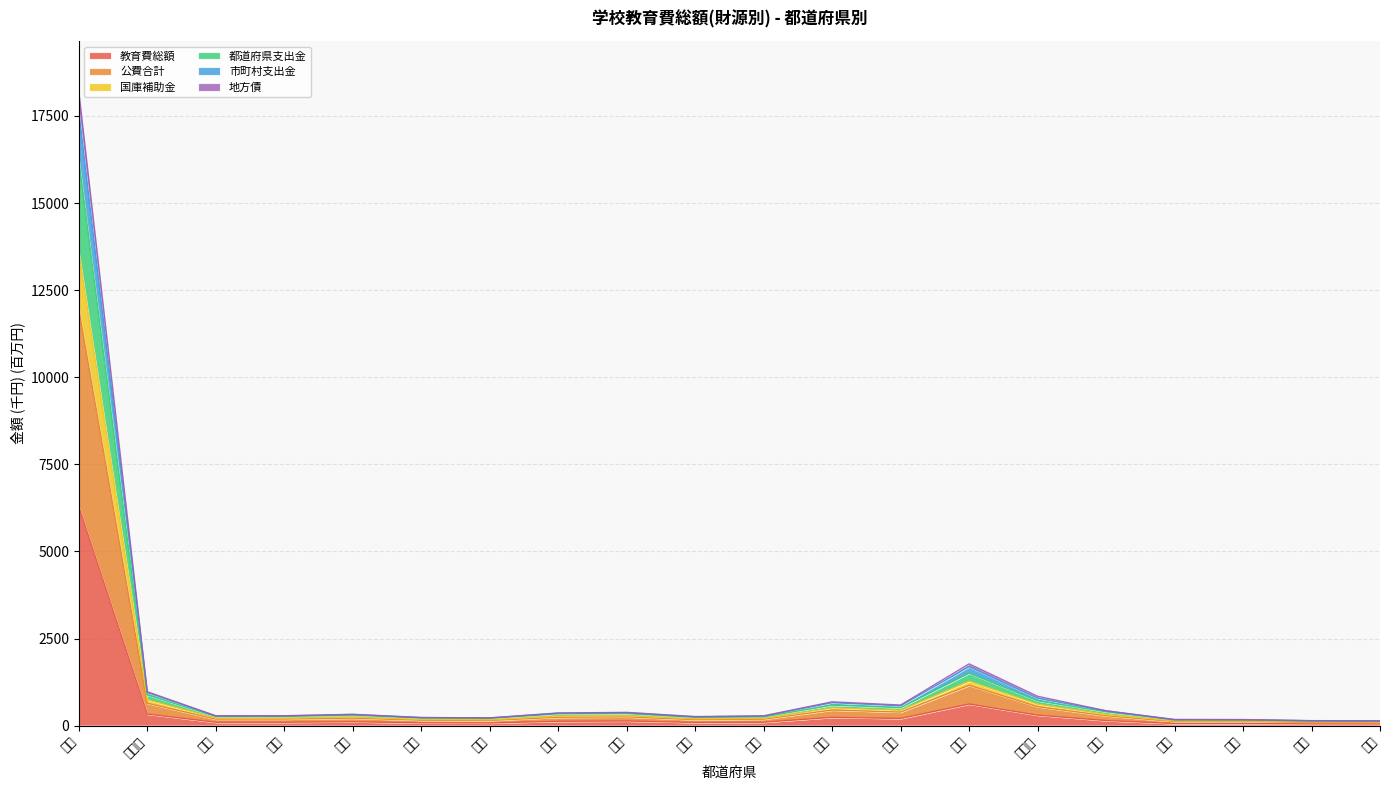

Reading left to right, list all the values displayed in this chart.

教育費総額: 6285.1	331.6	95.8	96.2	110.5	79.2	75.5	123.3	131.6	90.3	97.5	236.6	204.7	619.2	300.2	145.0	59.3	59.1	49.0	46.5
公費合計: 17623.2	951.7	277.9	278.5	319.4	230.2	220.0	356.3	369.0	250.9	272.2	658.2	570.3	1693.5	785.3	420.6	172.8	170.8	139.2	134.8
国庫補助金: 16245.8	881.6	261.4	263.0	298.8	215.7	207.7	336.9	344.5	235.6	250.7	588.8	516.9	1503.4	712.9	396.3	162.1	159.7	130.3	126.4
都道府県支出金: 13591.2	740.5	215.8	215.8	247.3	177.6	169.6	275.9	287.0	195.5	210.3	508.9	438.8	1273.8	613.8	324.6	132.1	131.0	107.6	103.9
市町村支出金: 18195.6	971.8	281.8	283.0	324.6	232.8	222.5	362.0	379.9	259.8	281.7	682.3	590.6	1772.2	841.7	426.7	174.6	173.7	142.8	136.7
地方債: 11954.1	641.6	186.8	187.3	215.0	154.7	147.8	239.8	250.3	170.6	184.8	447.4	387.5	1156.3	542.7	282.8	116.0	114.9	94.1	90.7